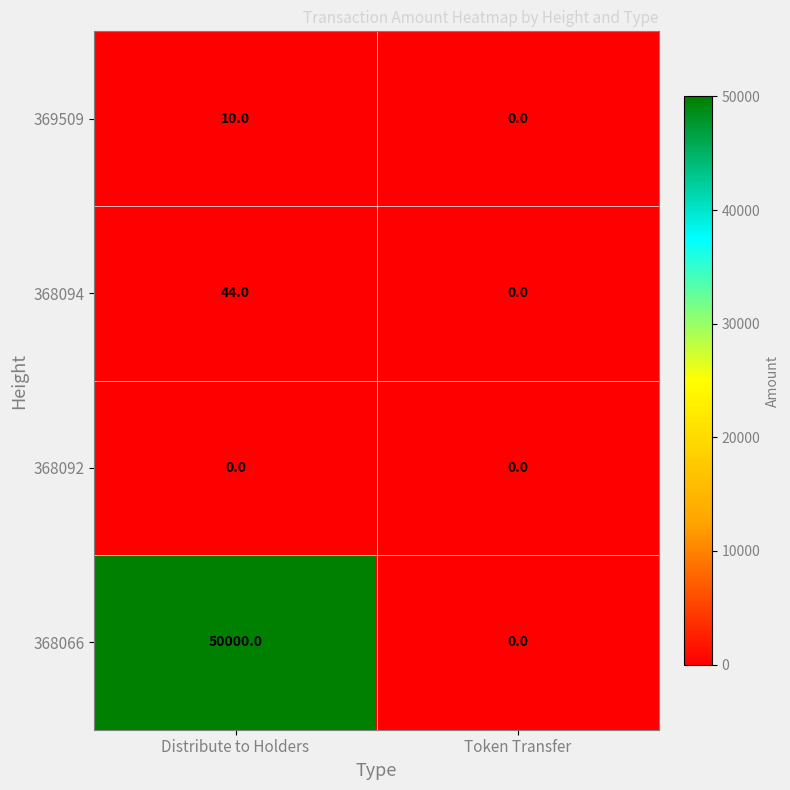

What is the sum of all 369509 values?

10